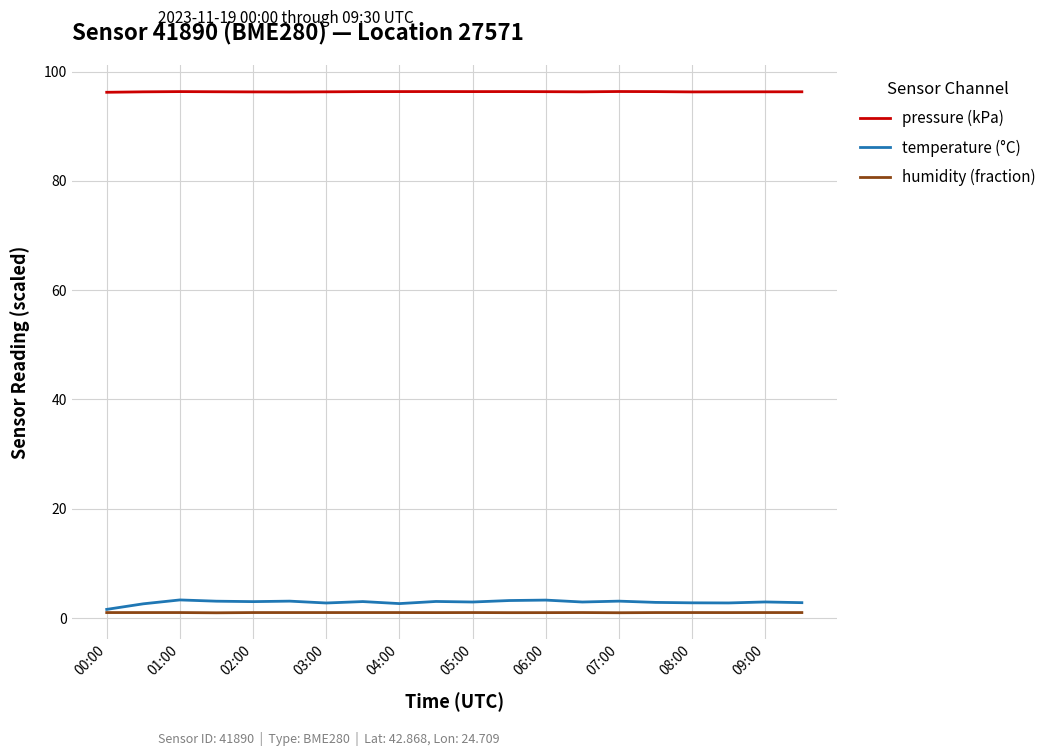

How many lines are shown in the chart?

3